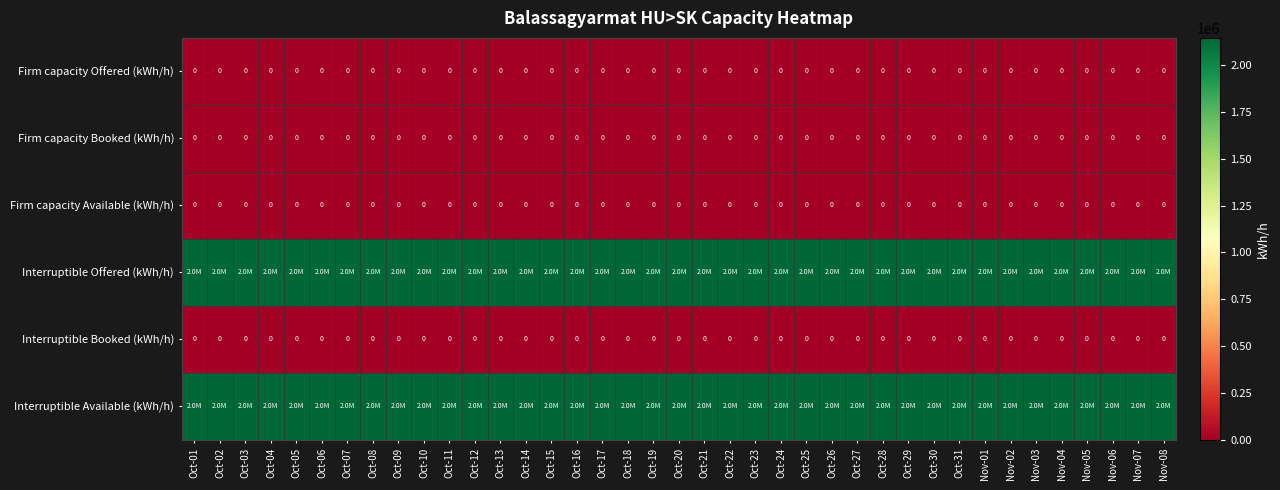

True or false: Firm capacity Booked (kWh/h) has a value of 0 at Nov-02.

True